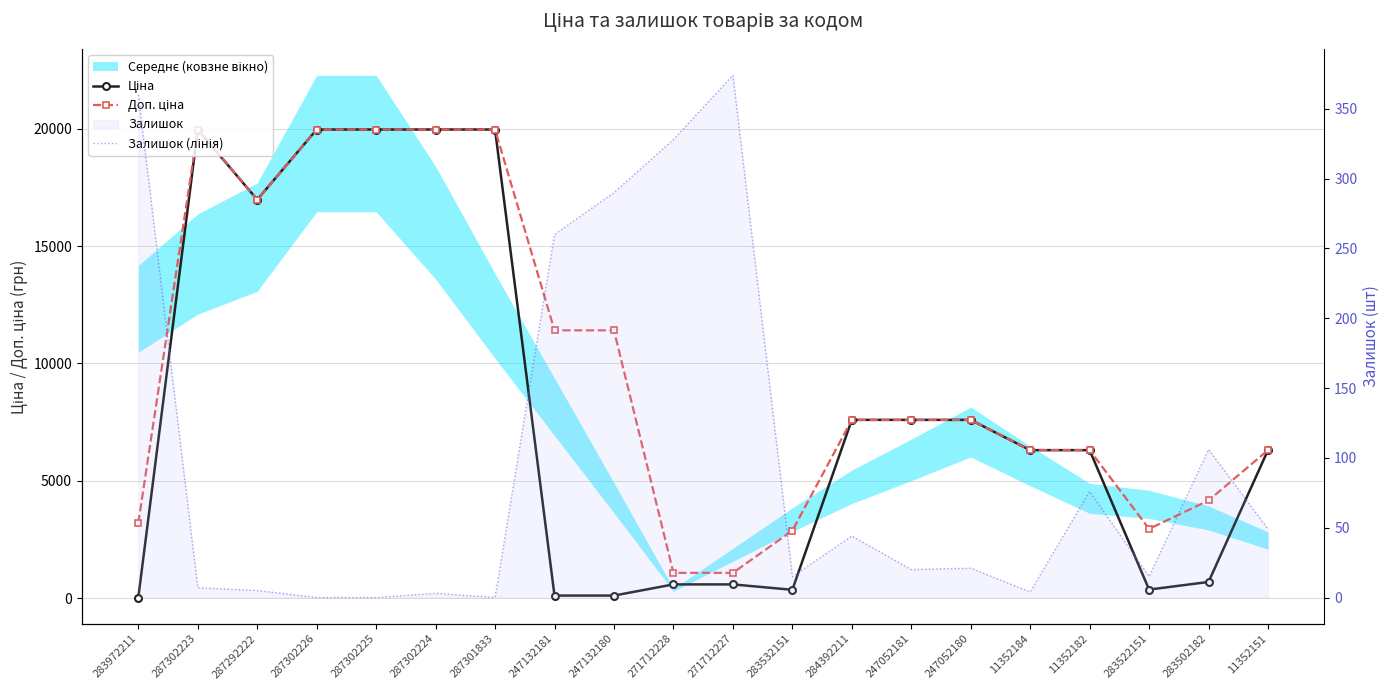

What is the average value of the Доп. ціна series?

9835.1